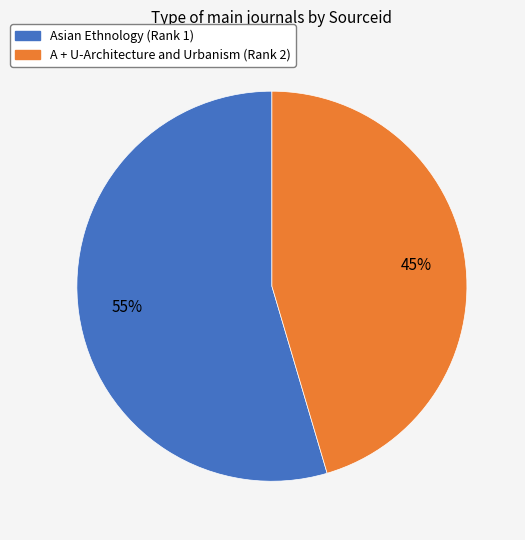

What is the majority slice?

Asian Ethnology (Rank 1)